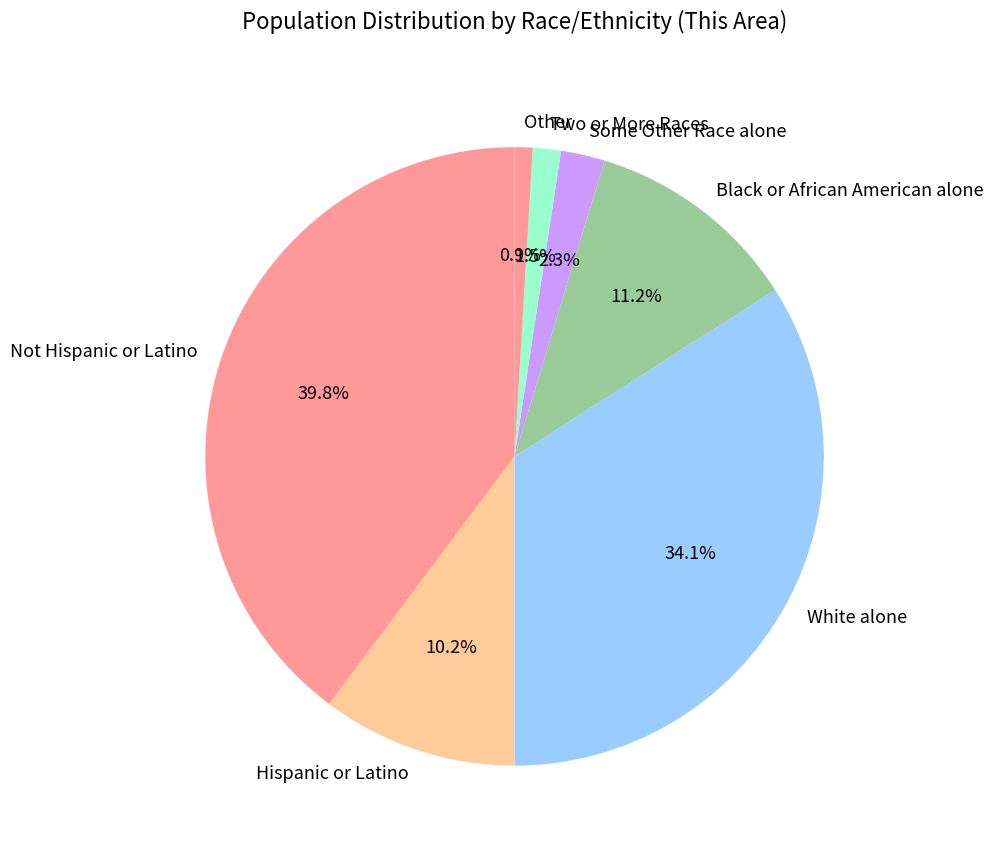

Between Black or African American alone and Hispanic or Latino, which is larger?

Black or African American alone